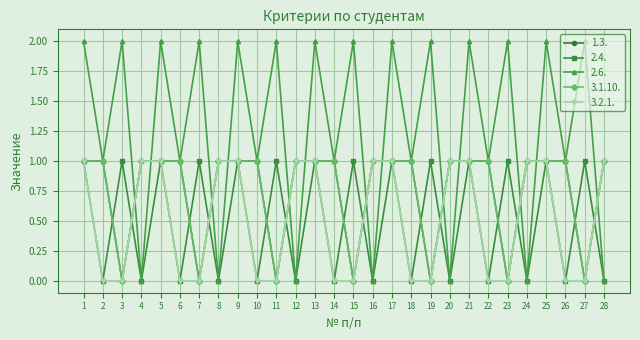

Does the chart have visible grid lines?

Yes